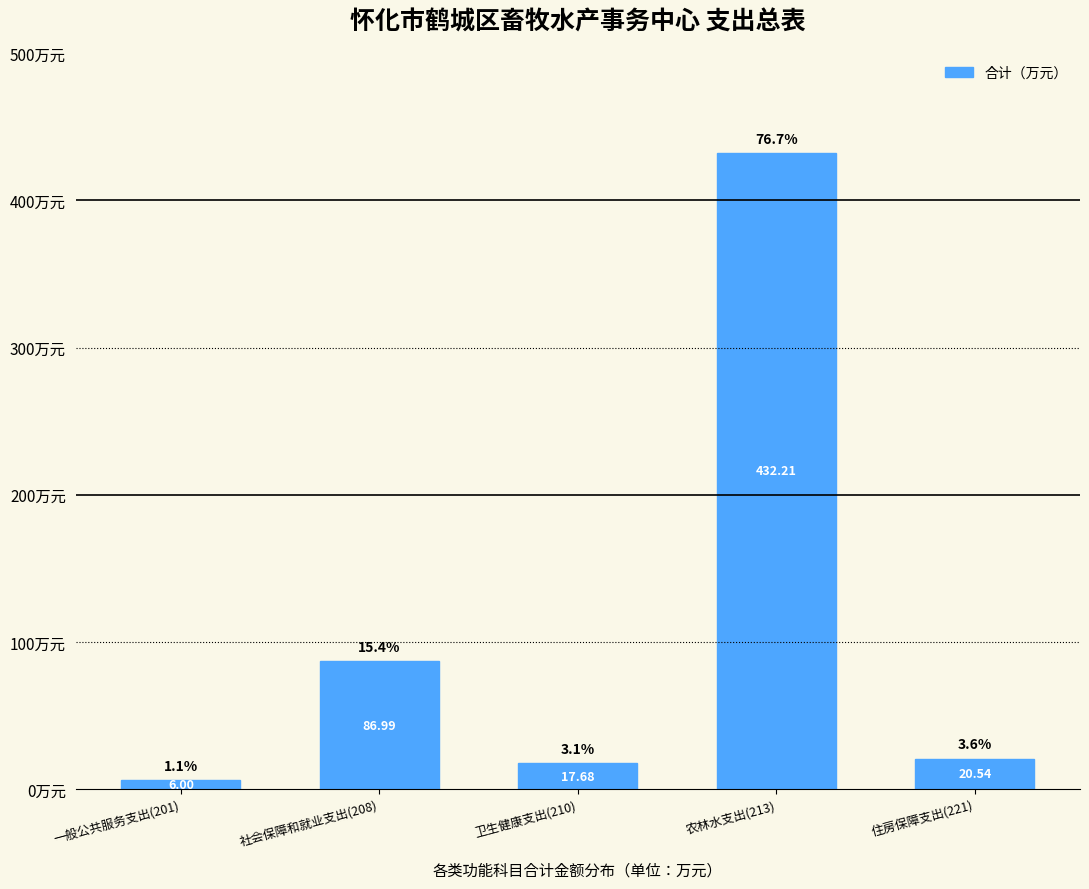

Approximately how many times larger is the value at 农林水支出(213) compared to 一般公共服务支出(201)?

72.0